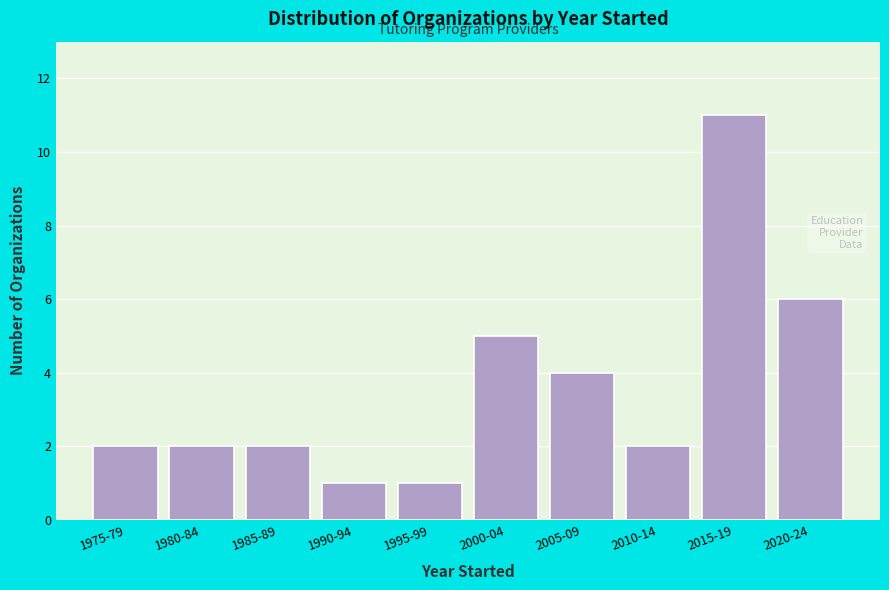

Reading left to right, what are all the values shown in this chart?

2	2	2	1	1	5	4	2	11	6